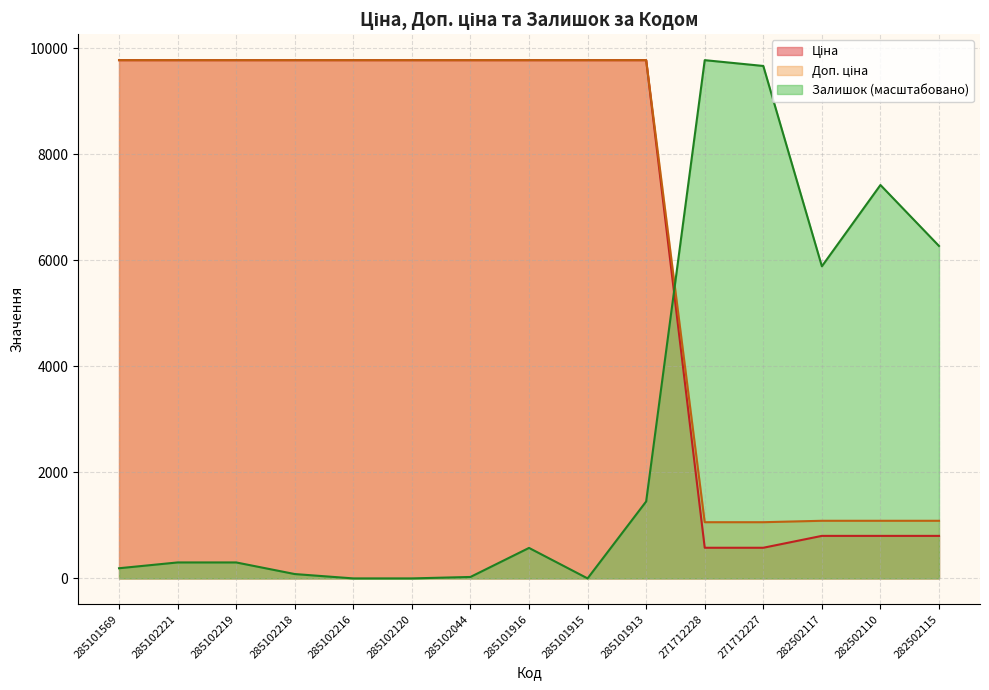

Is the value of Залишок at 285102221 greater than the value of Ціна at 282502117?

No